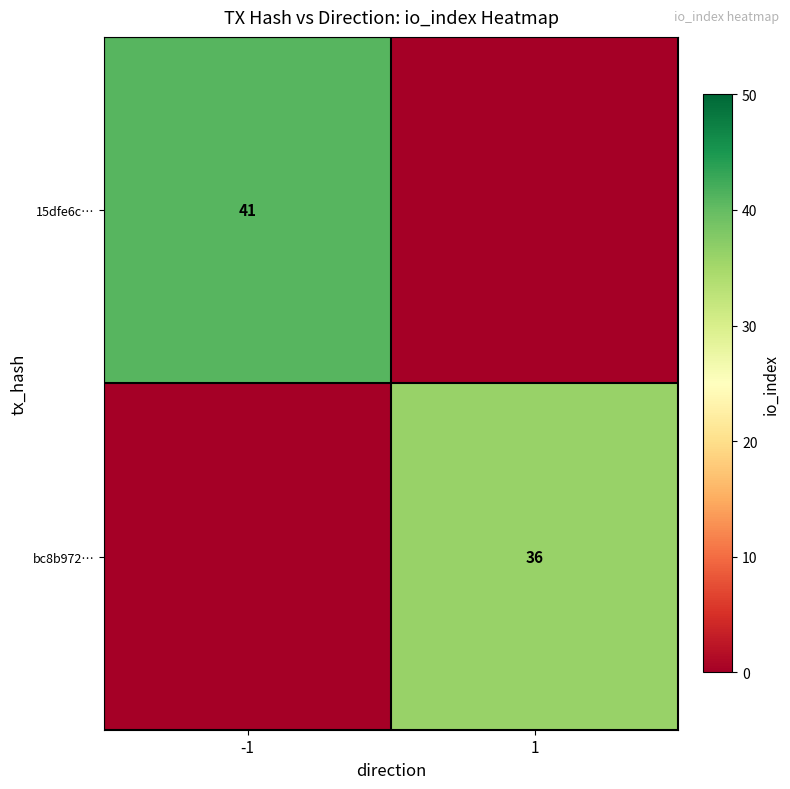

The value of 15dfe6c… at -1 is 41. True or false?

True